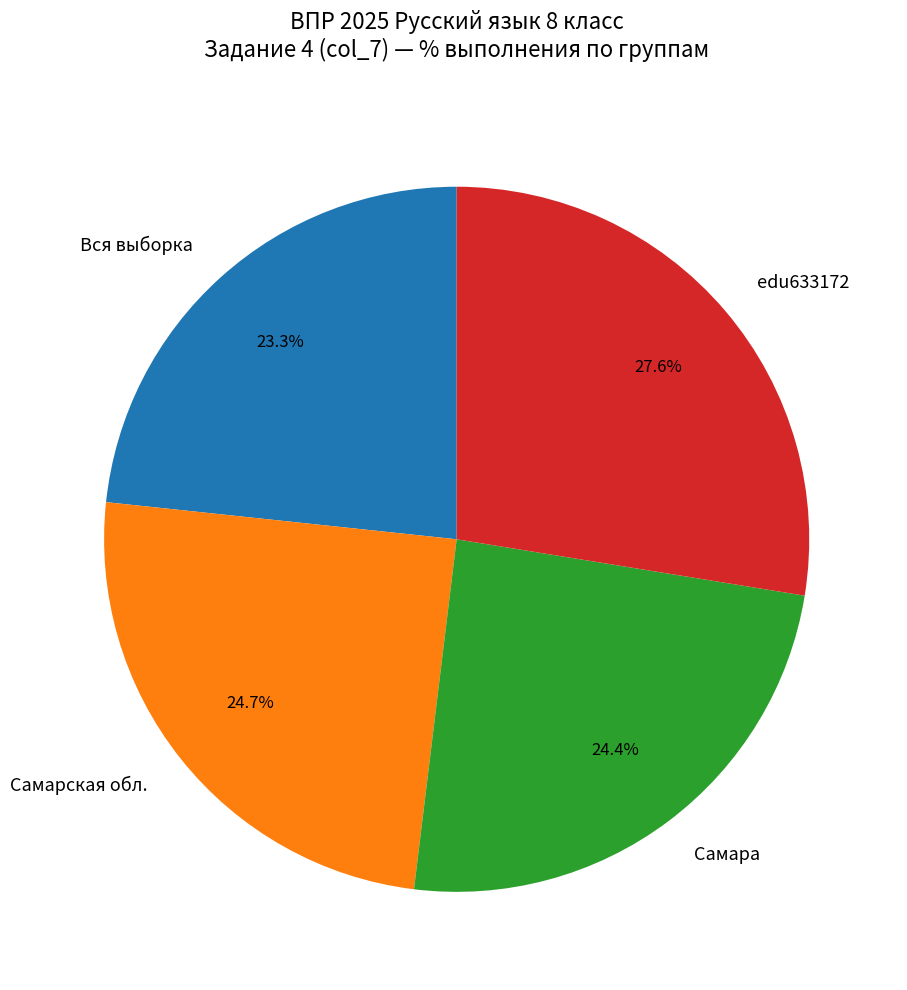

Is it true that edu633172 is 28% of the pie?

True